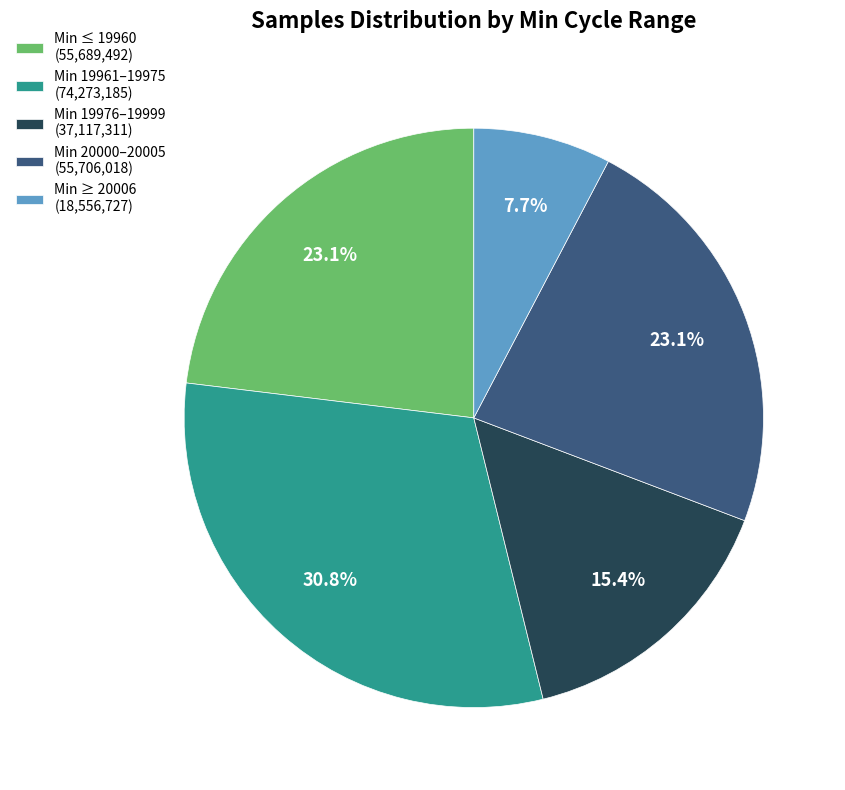

Is there a majority slice in this chart?

No